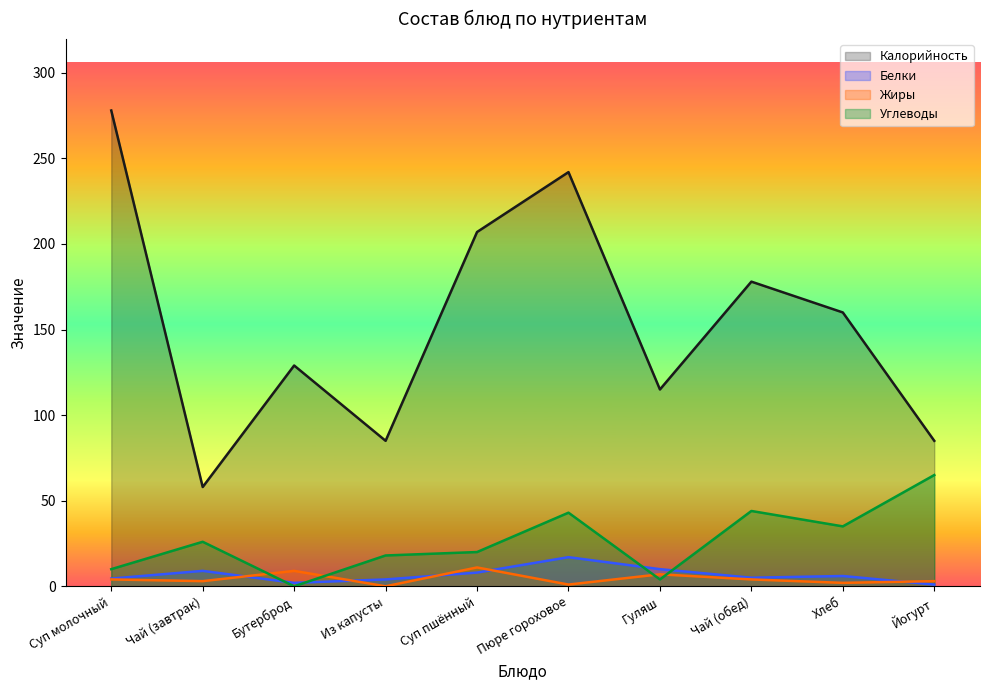

True or false: Белки has a value of 12.6 at Чай (завтрак).

False